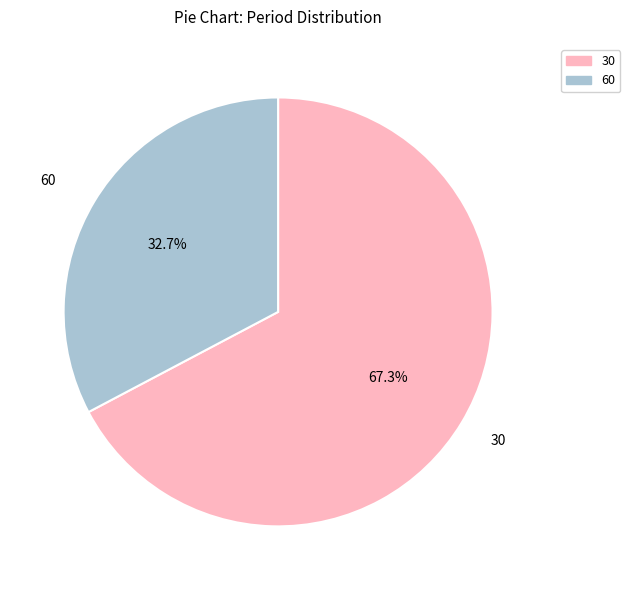

To the nearest percent, what is the difference between the 60 and 30 slice percentages?

35%